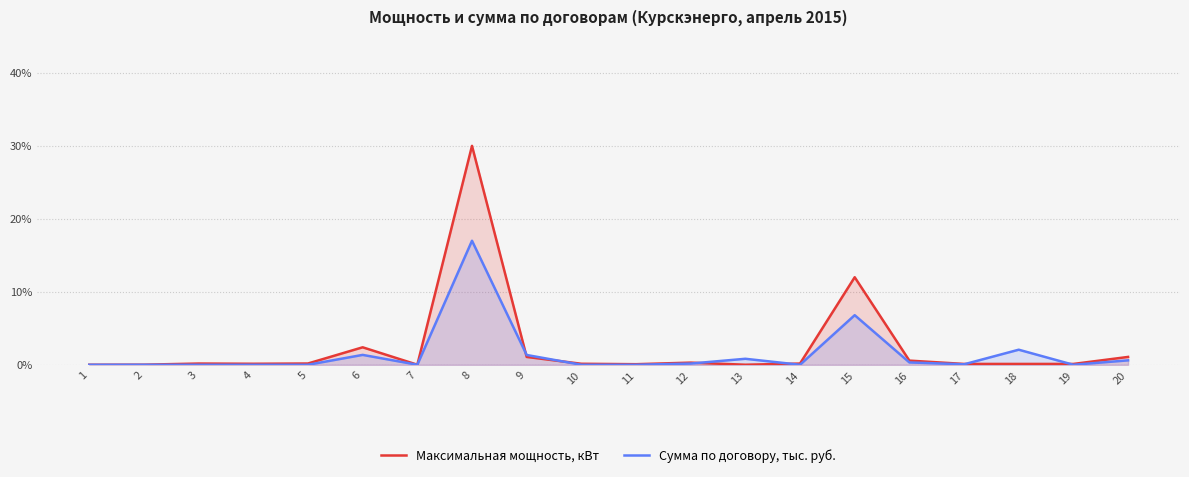

Reading left to right, list all the values displayed in this chart.

Максимальная мощность, кВт: 1=0.0	2=0.0	3=0.0	4=0.0	5=0.0	6=0.0	7=0.0	8=0.3	9=0.0	10=0.0	11=0.0	12=0.0	13=0.0	14=0.0	15=0.1	16=0.0	17=0.0	18=0.0	19=0.0	20=0.0
Сумма по договору, тыс. руб.: 1=0.0	2=0.0	3=0.0	4=0.0	5=0.0	6=0.0	7=0.0	8=0.2	9=0.0	10=0.0	11=0.0	12=0.0	13=0.0	14=0.0	15=0.1	16=0.0	17=0.0	18=0.0	19=0.0	20=0.0